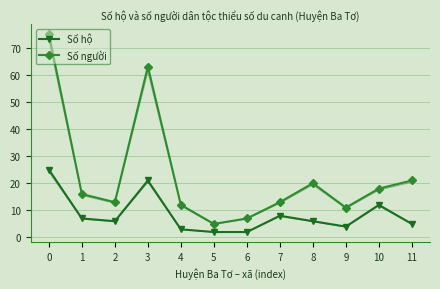

Rank the series by their average value, from highest to lowest.

Số người, Số hộ